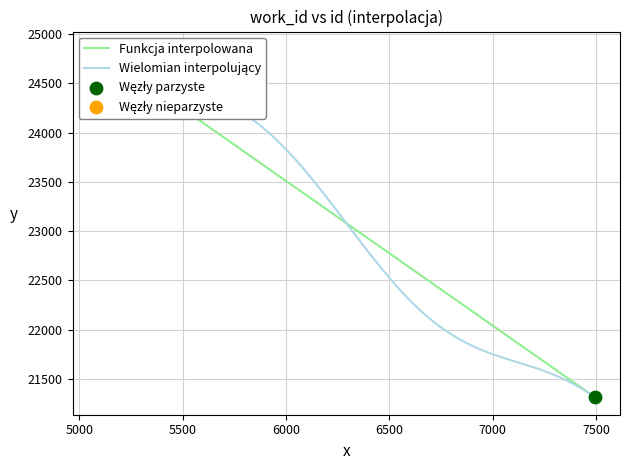

Which has a higher value, 5088 or 7496?

5088